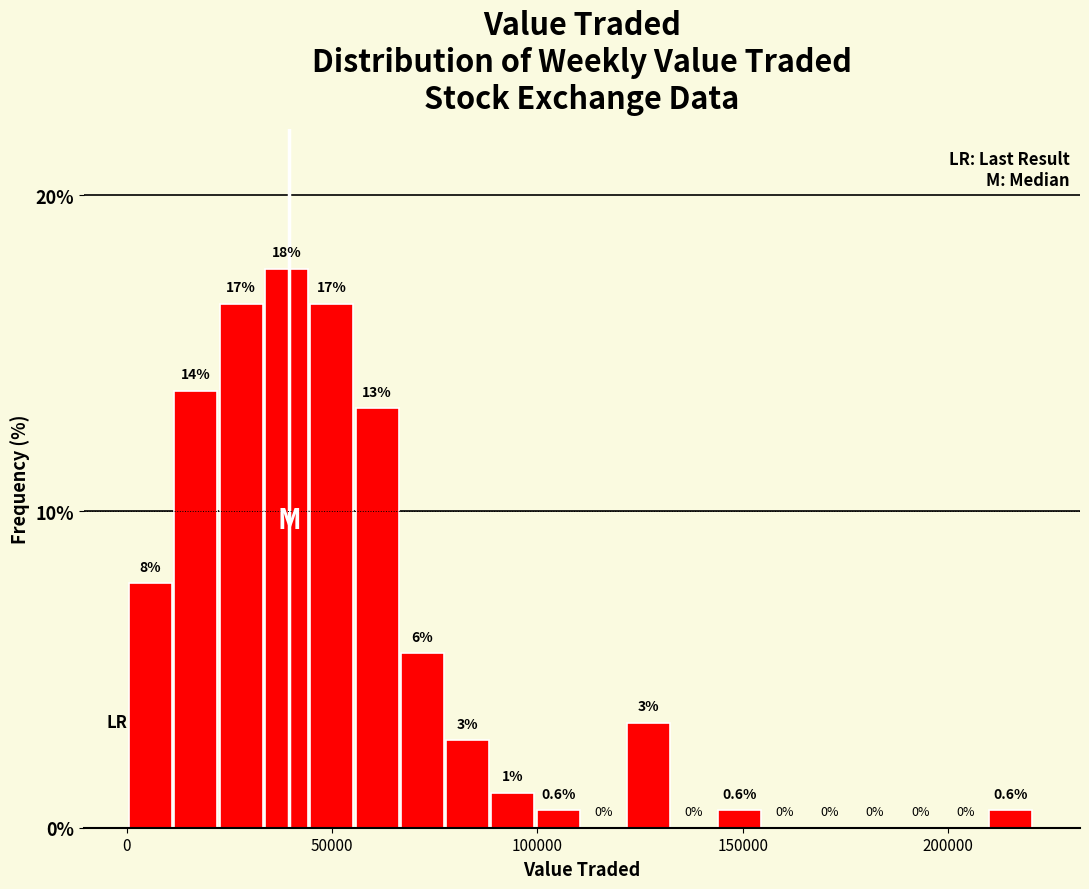

Around what value on the x-axis is the tallest bar? Give the approximate position of its centre, as read against the axis.

40000